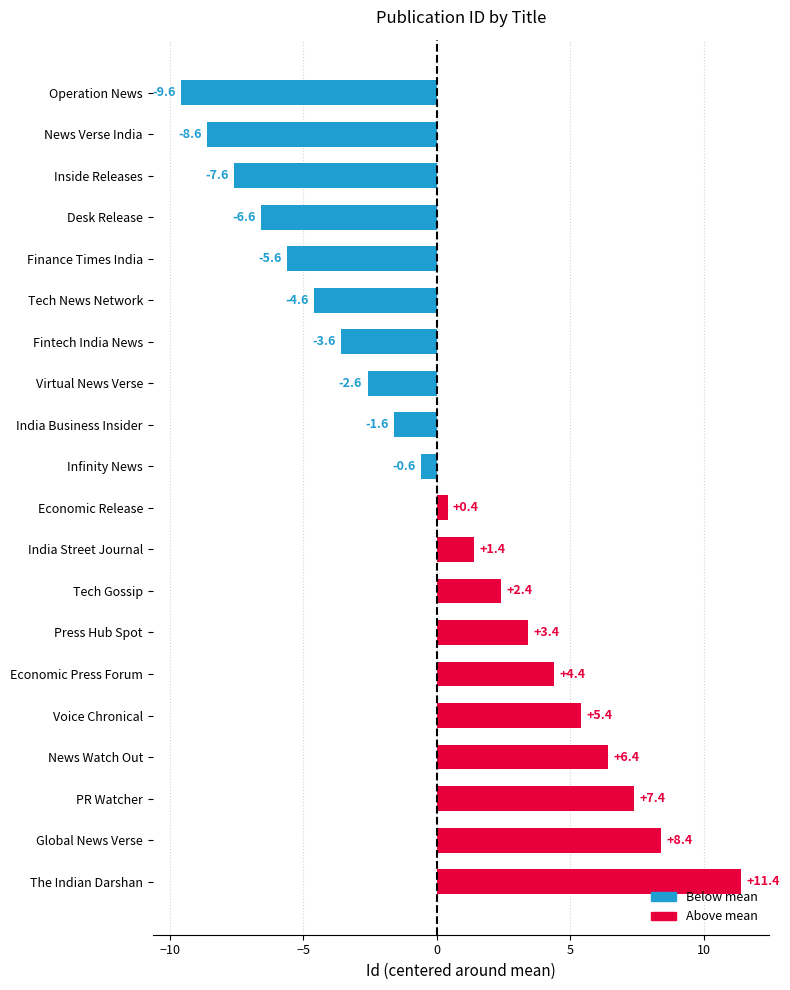

Is it true that the value at Economic Release is 0.4?

True